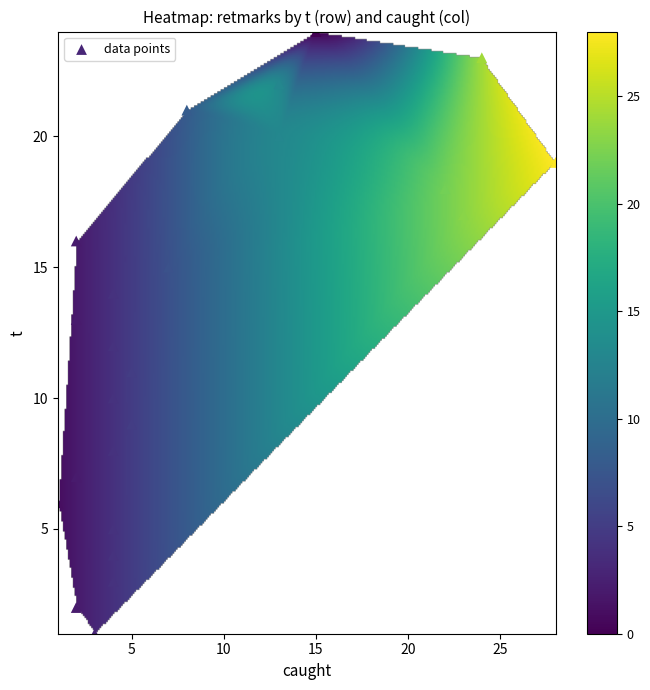

What is the range of Y values (max minus min)?

23